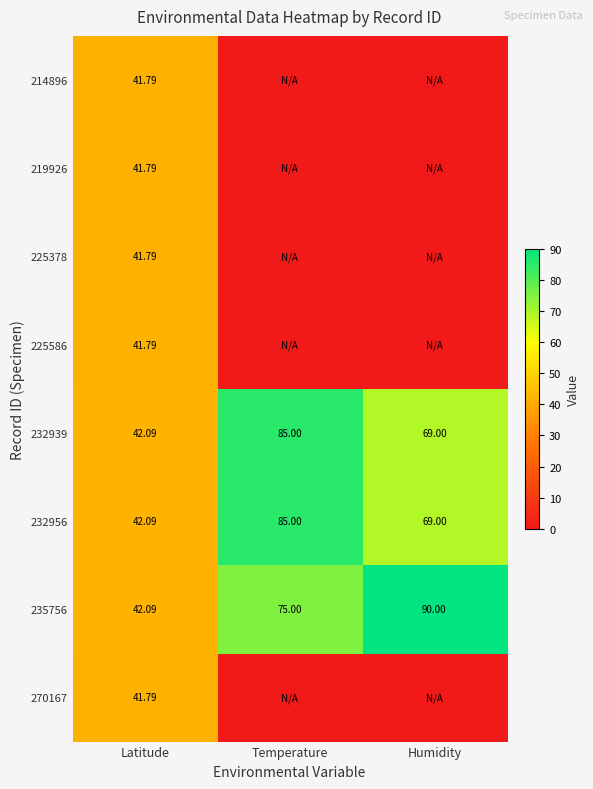

Is the value of 235756 at Temperature greater than the value of 232956 at Temperature?

No